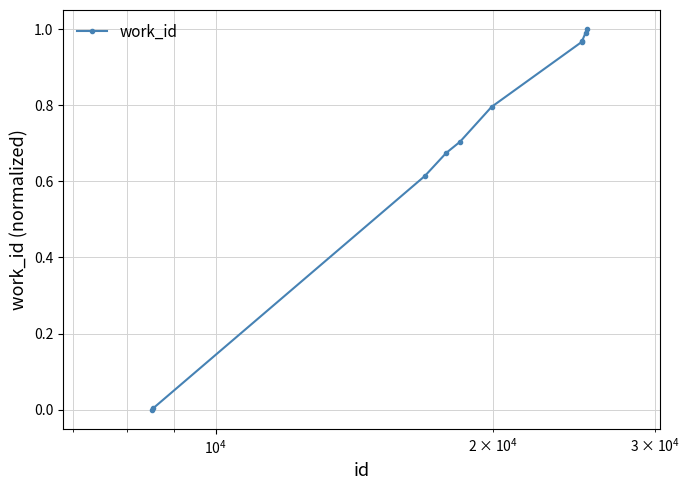

What is the difference between the maximum and minimum values?

1.0